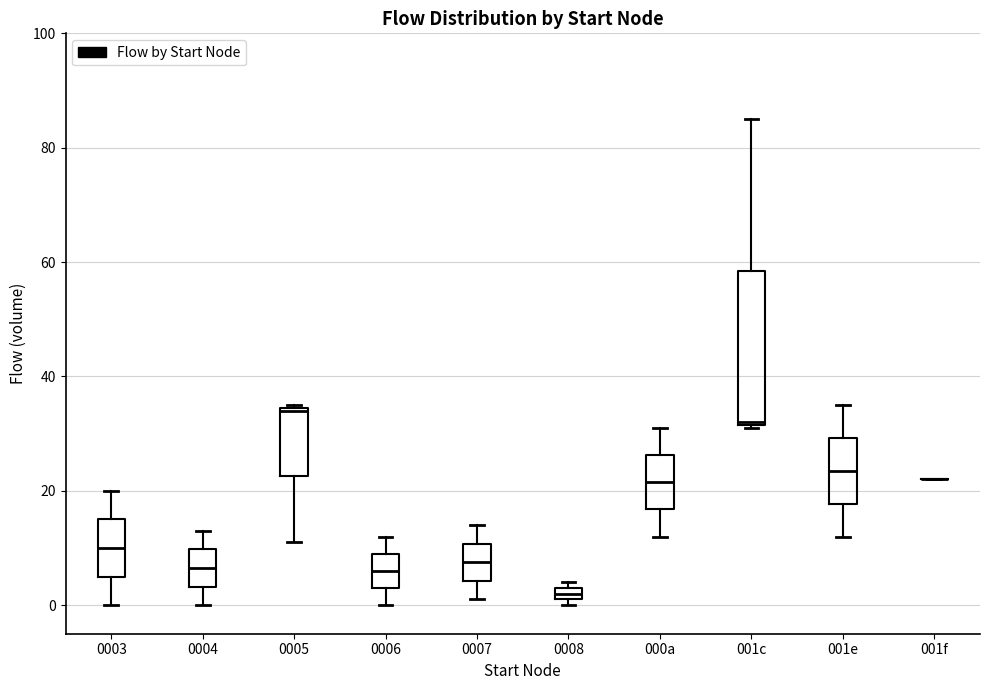

Comparing the boxes themselves (not the whiskers), which one is the tallest?

001c